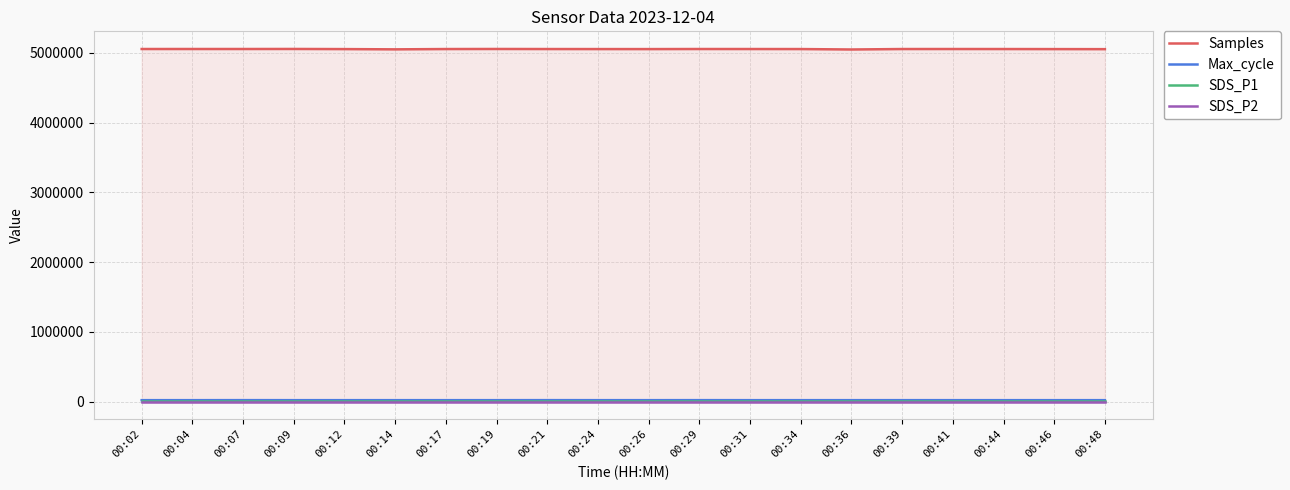

What is the total value across all series at 00:31?

5079943.8